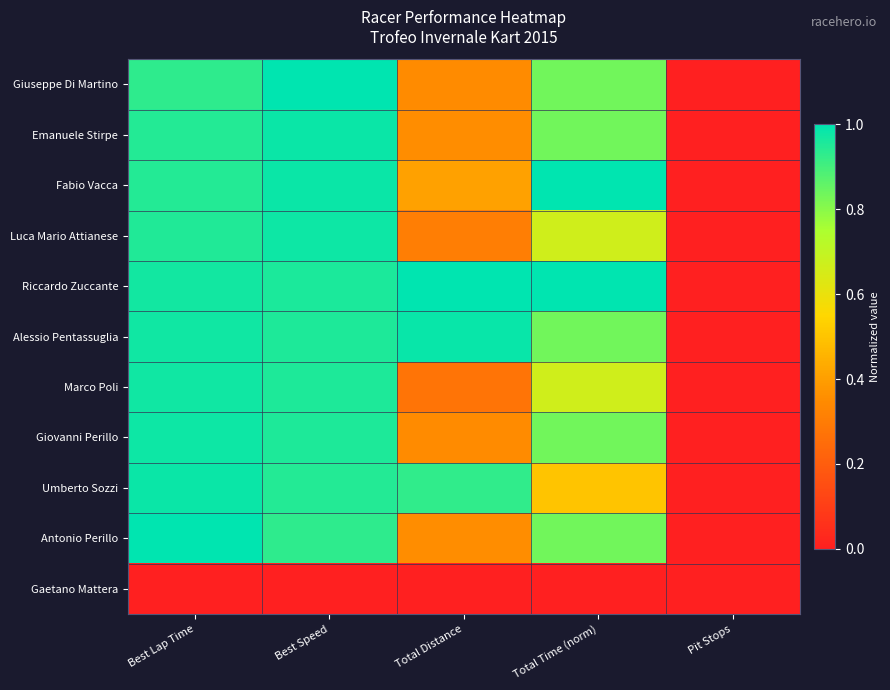

Which series changed the most between Total Time (norm) and Pit Stops?

Fabio Vacca